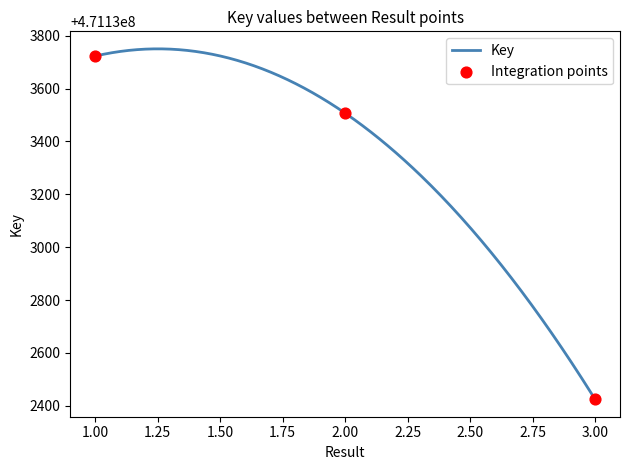

What is the ratio of the value at 3 to the value at 1?

1.0